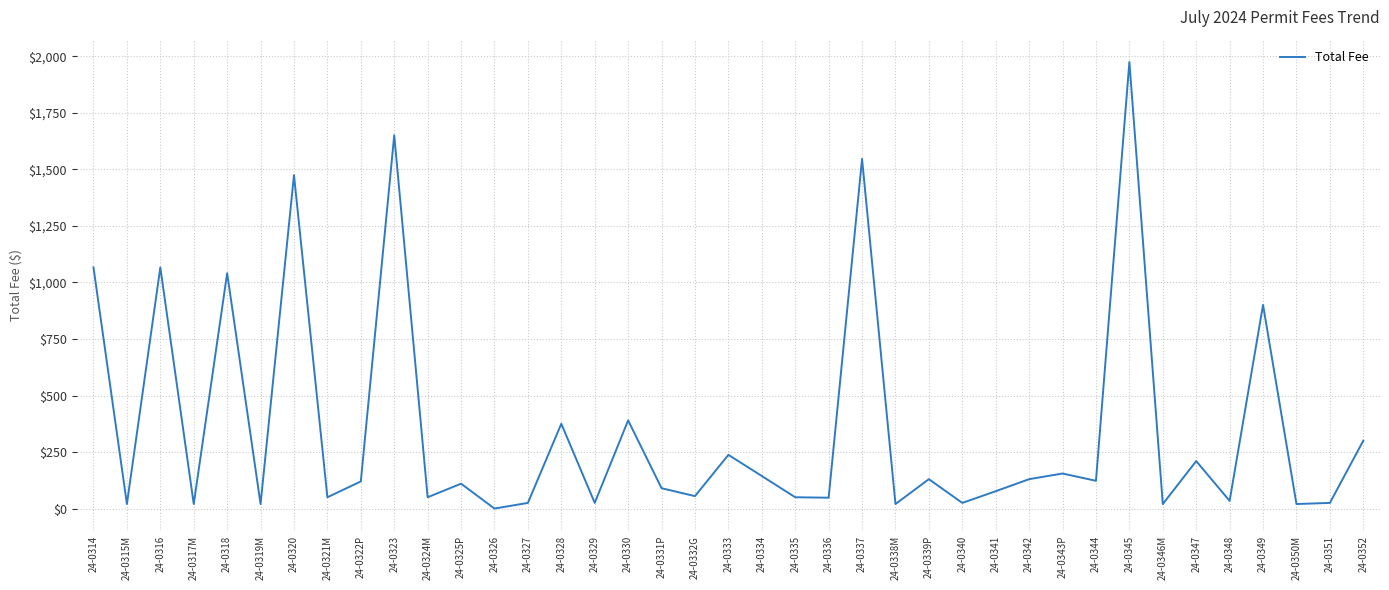

What is the difference between the maximum and second lowest values?

1955.0